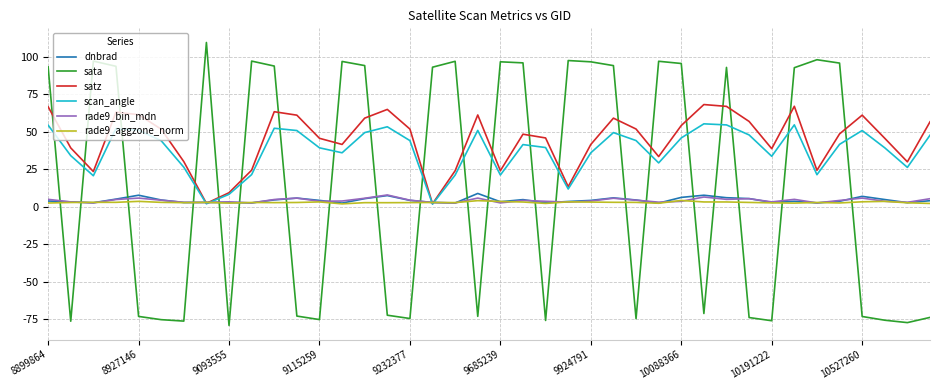

What is the maximum value for sata?

109.5